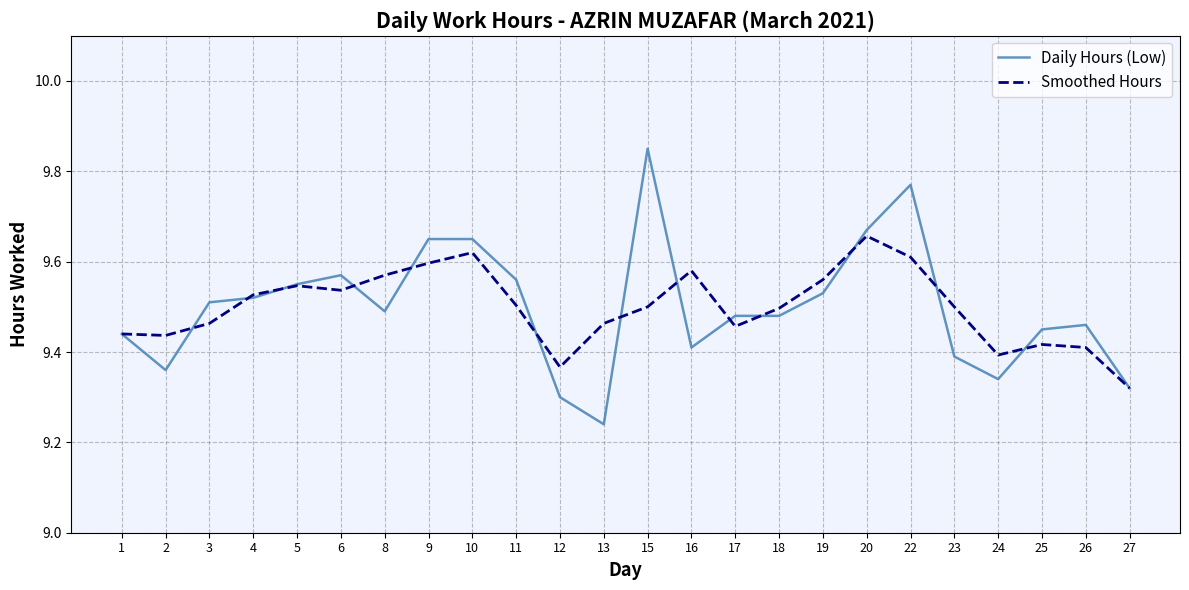

Is the value of Daily Hours (Low) at 26 greater than the value of Smoothed Hours at 9?

No